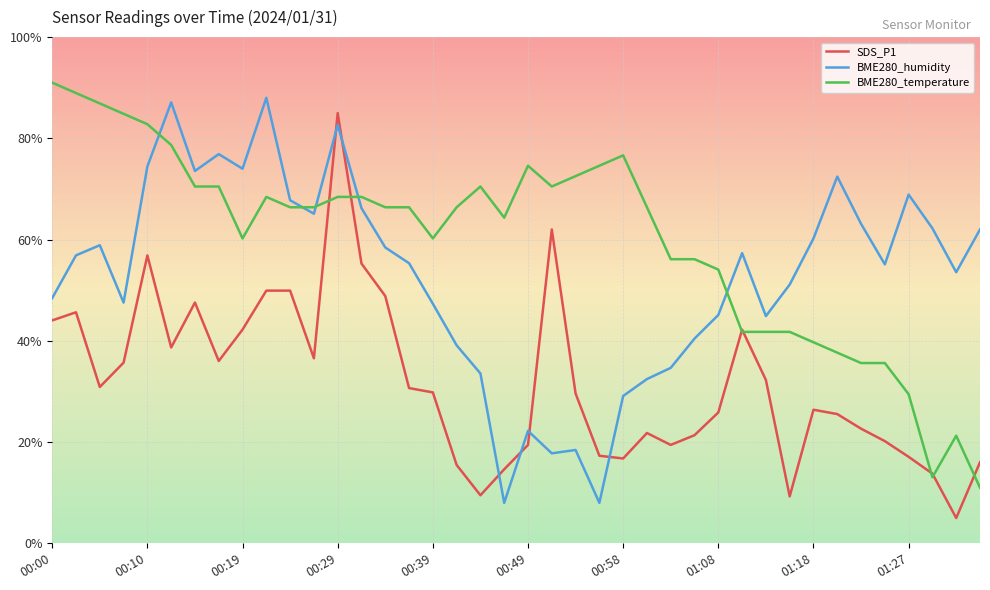

What is the difference between the maximum and second lowest values in the BME280_temperature series?

77.9